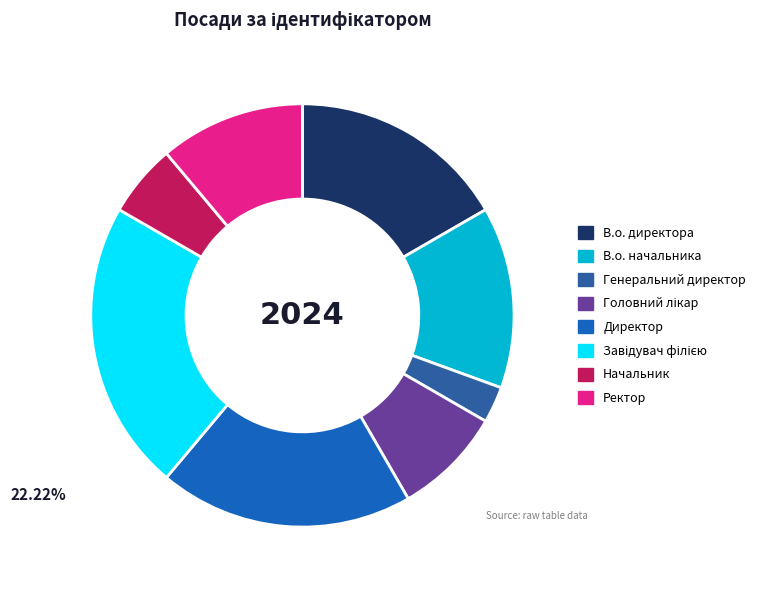

To the nearest percent, what is the difference between the largest and smallest slice percentages?

19%